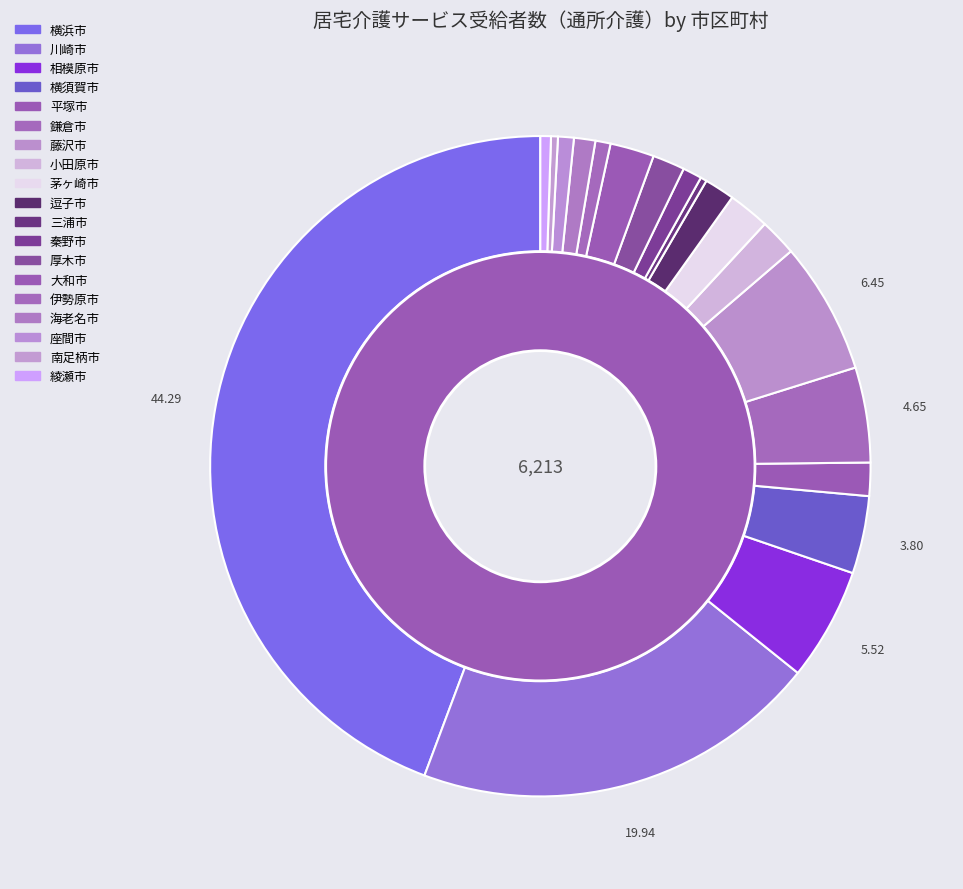

Is 綾瀬市 the majority of the pie?

No